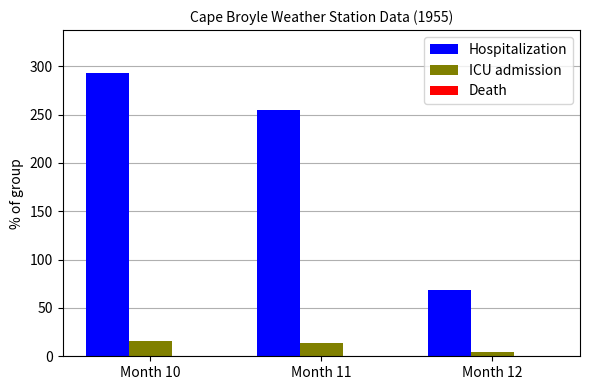

At which category is the sum across all series the highest?

Month 10